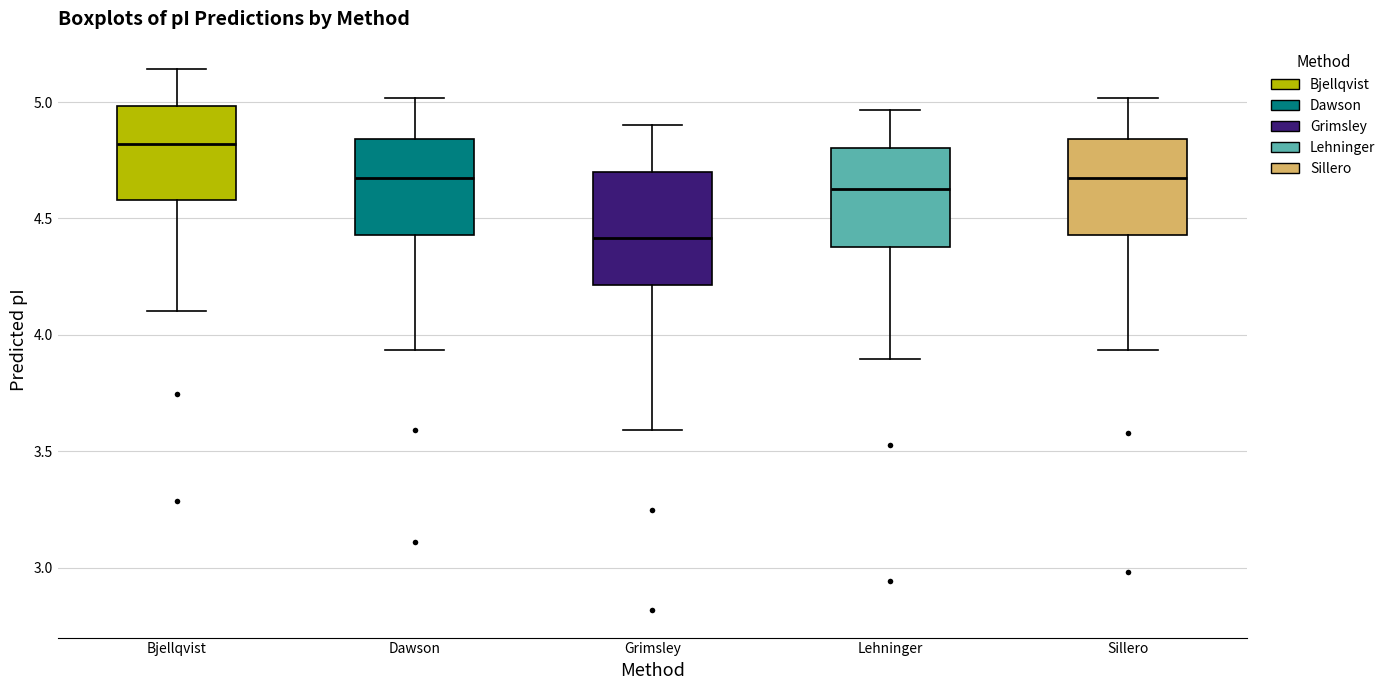

Comparing the boxes themselves (not the whiskers), which one is the tallest?

Grimsley